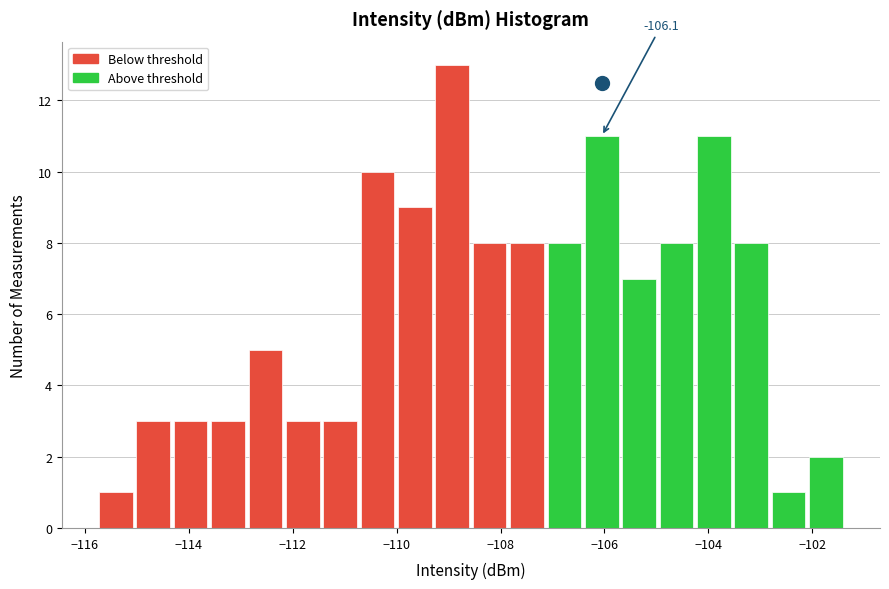

Around what value on the x-axis is the tallest bar? Give the approximate position of its centre, as read against the axis.

-109.0